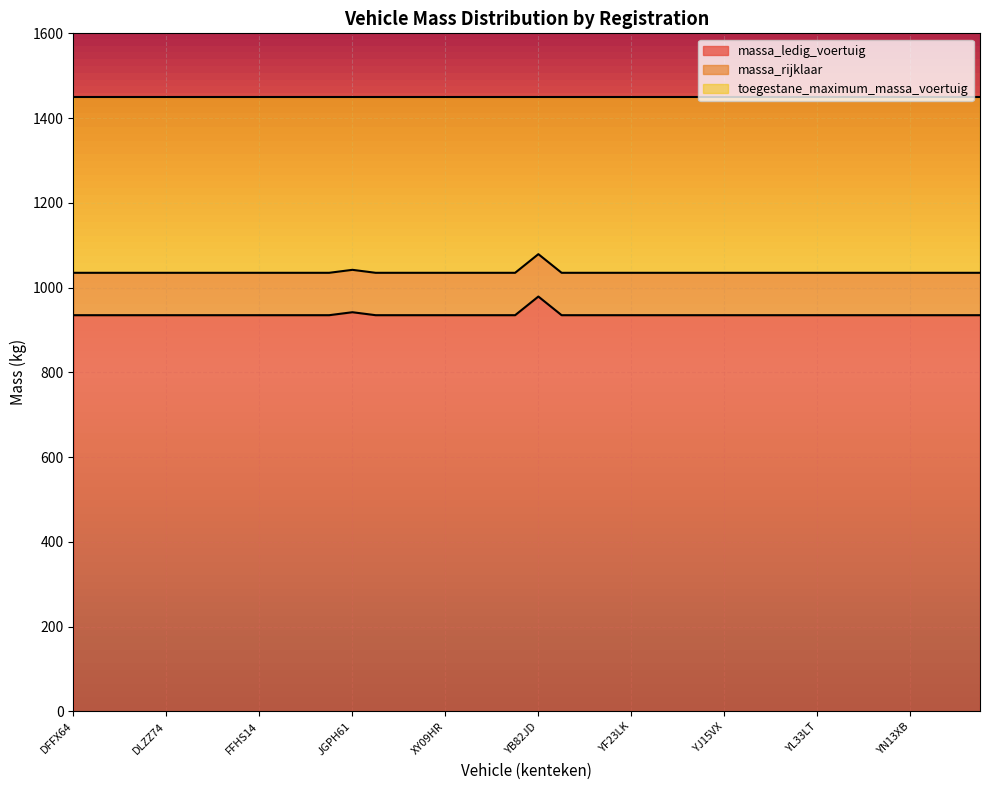

Which category has the lowest value across all series?

DFFX64